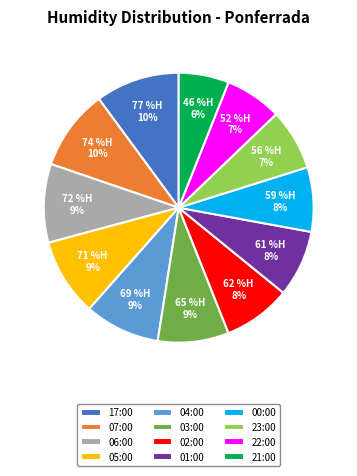

To the nearest percent, what is the difference between the largest and smallest slice percentages?

4%